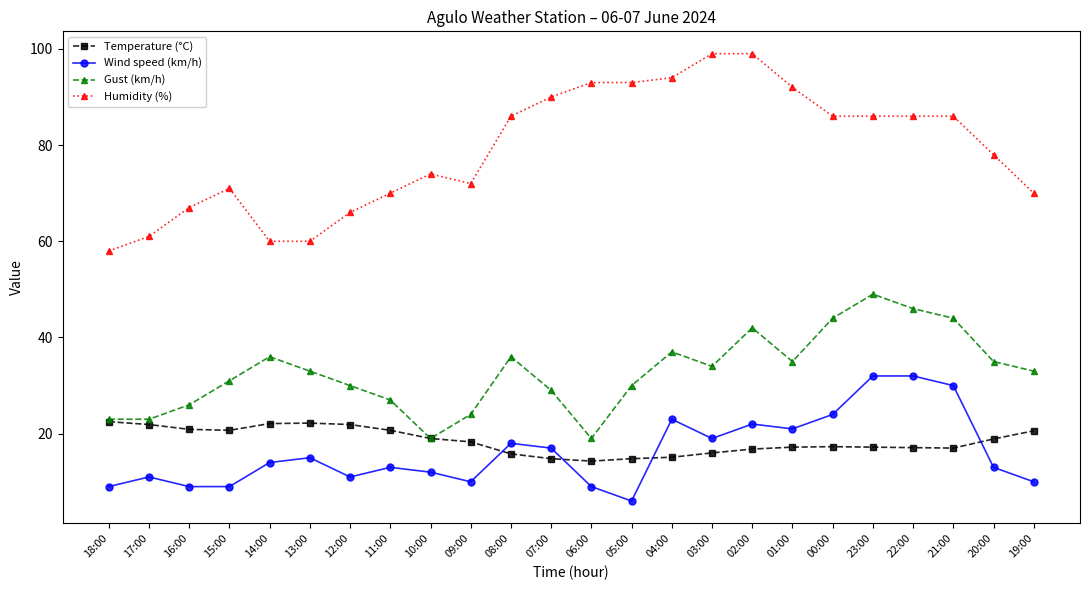

What is the maximum value for Temperature (°C)?

22.5